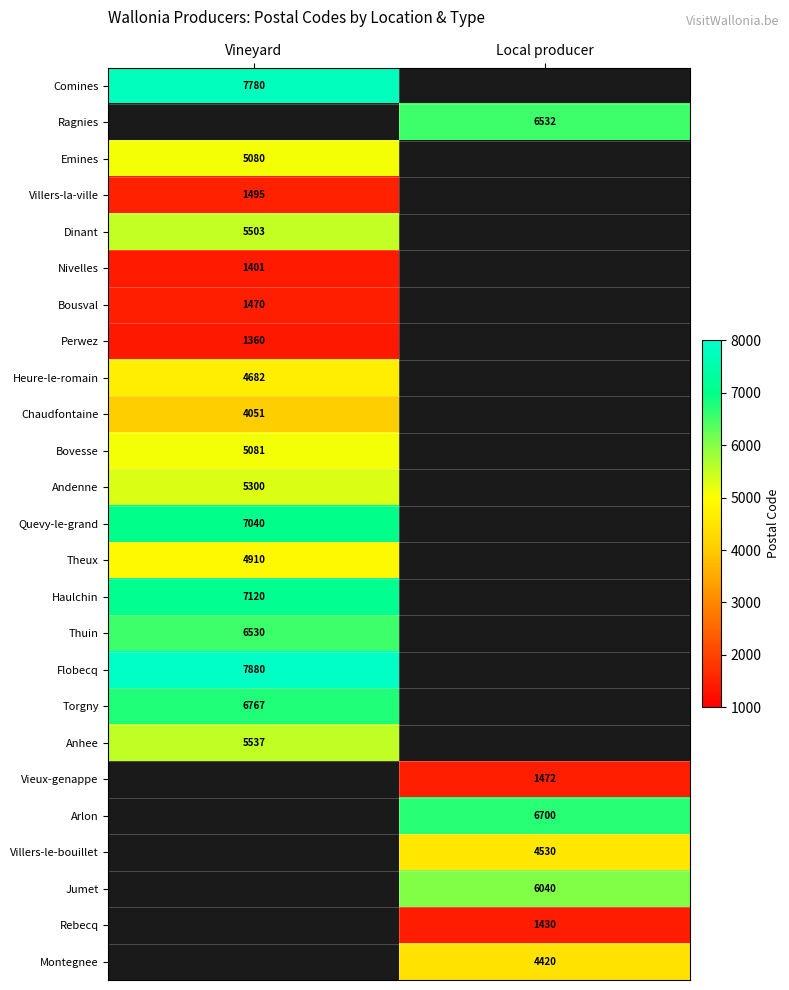

The value of Andenne at Vineyard is 1117. True or false?

False